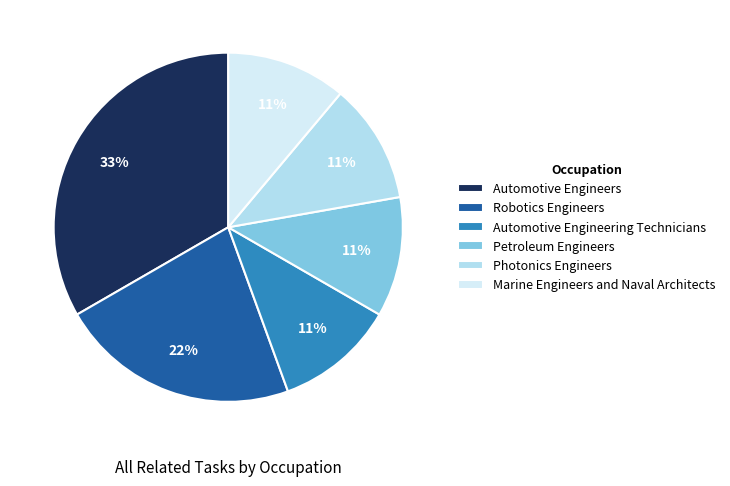

Does any single category account for the majority?

No